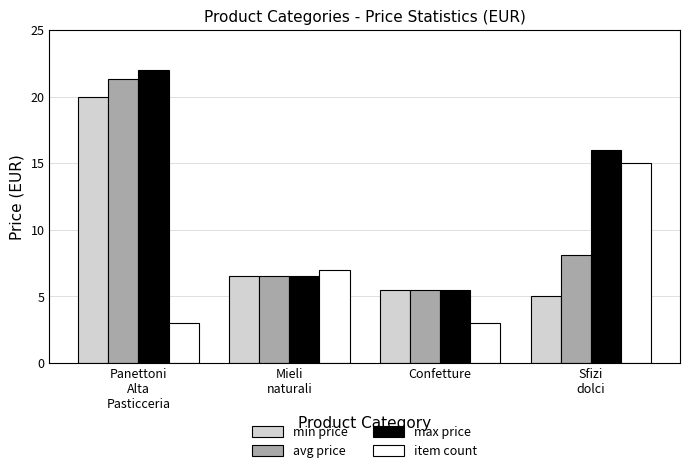

List the series in order of their peak value, highest first.

max price, avg price, min price, item count